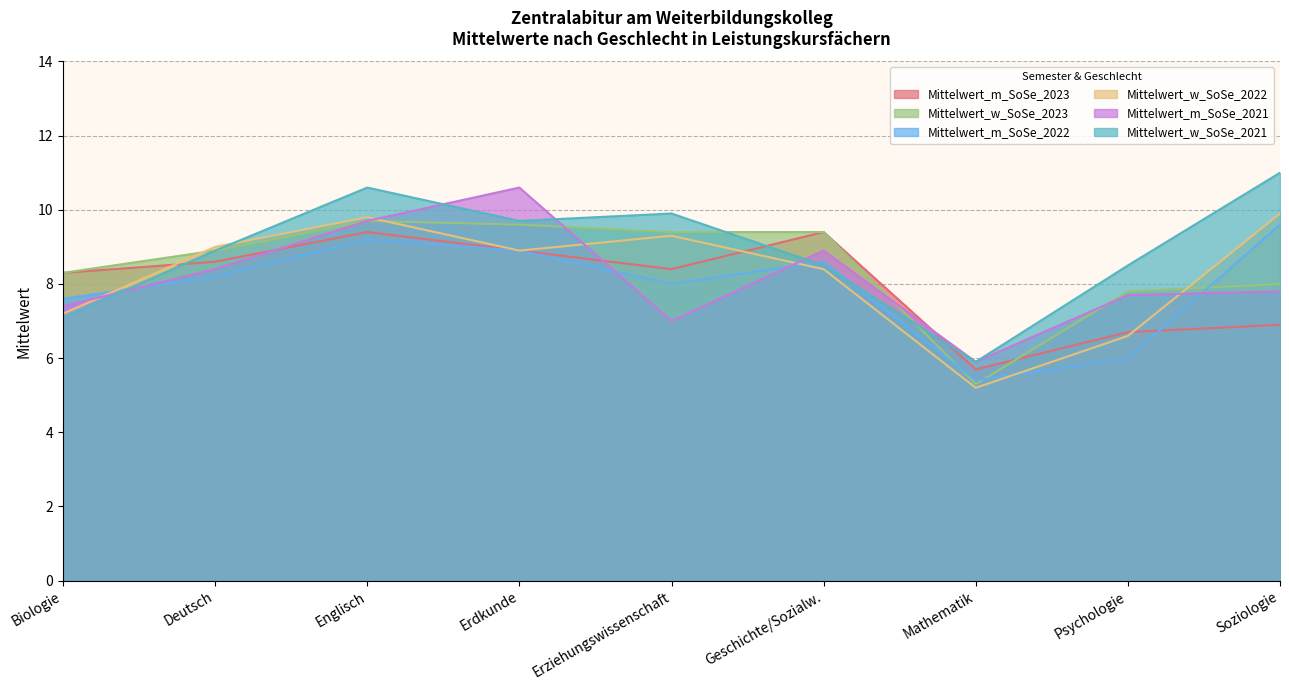

Reading left to right, what are all the values shown in this chart?

Mittelwert_m_SoSe_2023: Biologie=8.3	Deutsch=8.6	Englisch=9.4	Erdkunde=8.9	Erziehungswissenschaft=8.4	Geschichte/Sozialw.=9.4	Mathematik=5.7	Psychologie=6.7	Soziologie=6.9
Mittelwert_w_SoSe_2023: Biologie=8.3	Deutsch=8.9	Englisch=9.7	Erdkunde=9.6	Erziehungswissenschaft=9.4	Geschichte/Sozialw.=9.4	Mathematik=5.3	Psychologie=7.8	Soziologie=8.0
Mittelwert_m_SoSe_2022: Biologie=7.6	Deutsch=8.2	Englisch=9.2	Erdkunde=8.9	Erziehungswissenschaft=8.0	Geschichte/Sozialw.=8.6	Mathematik=5.4	Psychologie=6.0	Soziologie=9.6
Mittelwert_w_SoSe_2022: Biologie=7.2	Deutsch=9.0	Englisch=9.8	Erdkunde=8.9	Erziehungswissenschaft=9.3	Geschichte/Sozialw.=8.4	Mathematik=5.2	Psychologie=6.6	Soziologie=9.9
Mittelwert_m_SoSe_2021: Biologie=7.4	Deutsch=8.4	Englisch=9.7	Erdkunde=10.6	Erziehungswissenschaft=7.0	Geschichte/Sozialw.=8.9	Mathematik=5.9	Psychologie=7.7	Soziologie=7.8
Mittelwert_w_SoSe_2021: Biologie=7.1	Deutsch=8.9	Englisch=10.6	Erdkunde=9.7	Erziehungswissenschaft=9.9	Geschichte/Sozialw.=8.5	Mathematik=5.9	Psychologie=8.5	Soziologie=11.0